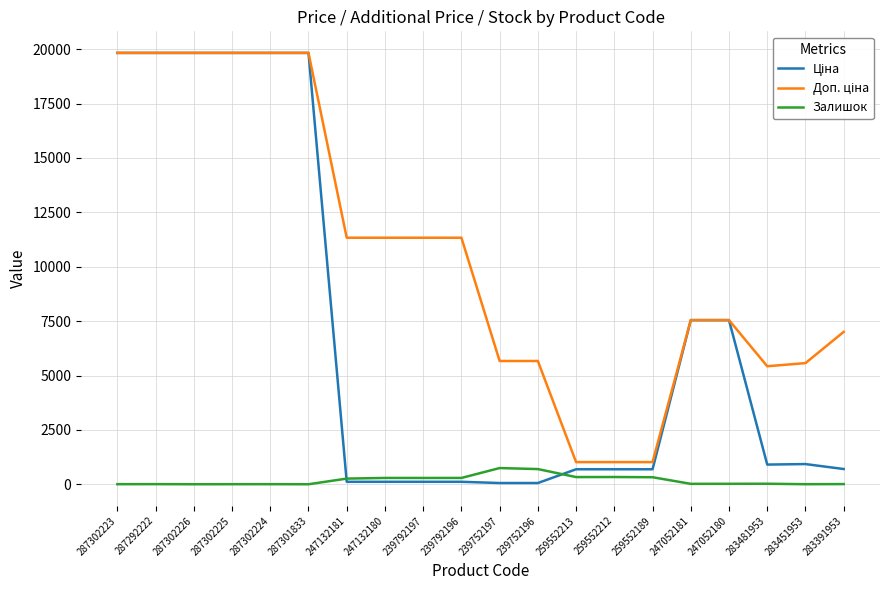

What is the maximum value shown in the chart?

19831.1